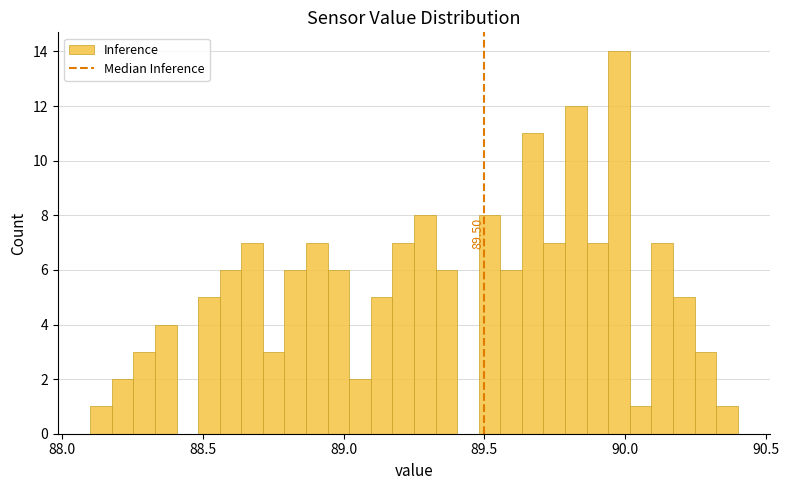

Around what value on the x-axis is the tallest bar? Give the approximate position of its centre, as read against the axis.

90.00